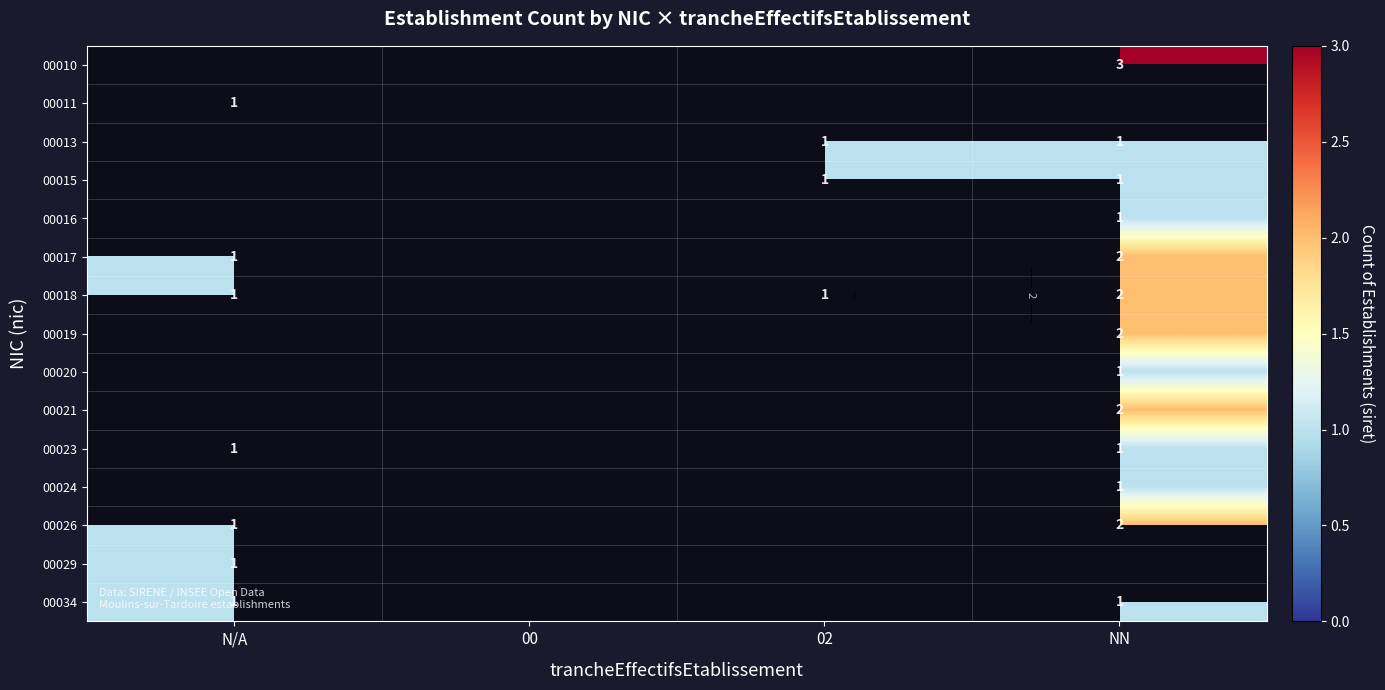

At which category does the chart reach its peak across all series?

NN